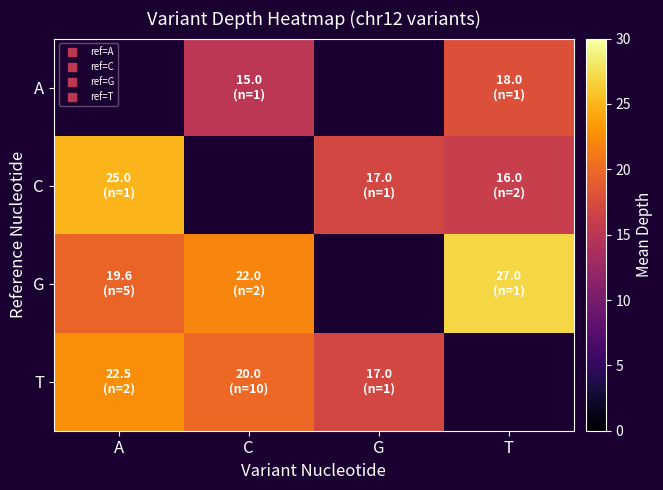

How many data points in T are less than 20?

1